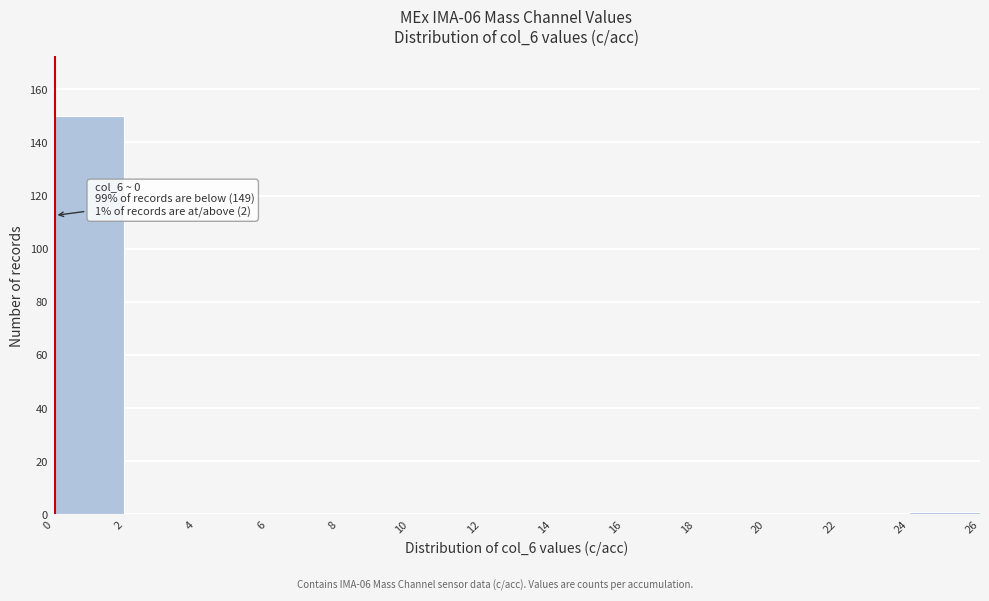

Over which range of the x-axis is the bar tallest?

0 to 2